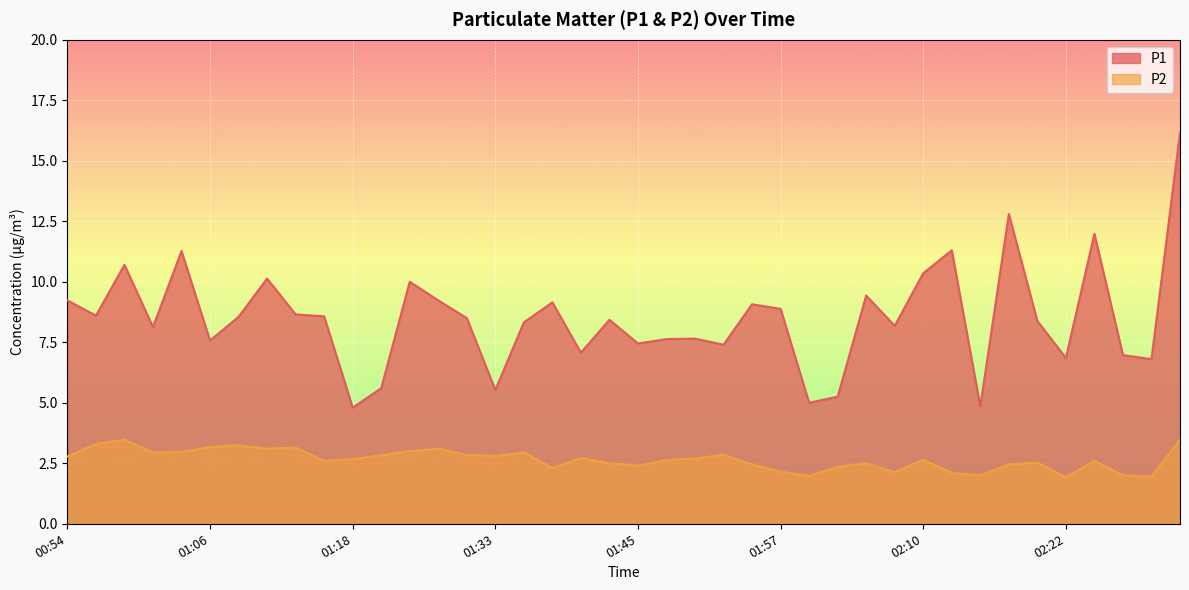

Reading left to right, list all the values displayed in this chart.

P1: 00:54=9.2	00:56=8.6	00:59=10.7	01:01=8.1	01:04=11.3	01:06=7.6	01:08=8.6	01:11=10.1	01:13=8.7	01:16=8.6	01:18=4.8	01:21=5.6	01:23=10.0	01:25=9.2	01:28=8.5	01:33=5.5	01:35=8.3	01:38=9.2	01:40=7.1	01:42=8.4	01:45=7.5	01:47=7.6	01:50=7.7	01:52=7.4	01:55=9.1	01:57=8.9	02:00=5.0	02:02=5.2	02:05=9.4	02:07=8.2	02:10=10.3	02:12=11.3	02:14=4.8	02:17=12.8	02:19=8.4	02:22=6.8	02:24=12.0	02:27=7.0	02:29=6.8	02:31=16.1
P2: 00:54=2.8	00:56=3.3	00:59=3.5	01:01=3.0	01:04=3.0	01:06=3.2	01:08=3.2	01:11=3.1	01:13=3.1	01:16=2.6	01:18=2.7	01:21=2.8	01:23=3.0	01:25=3.1	01:28=2.9	01:33=2.8	01:35=3.0	01:38=2.3	01:40=2.7	01:42=2.5	01:45=2.4	01:47=2.6	01:50=2.7	01:52=2.9	01:55=2.5	01:57=2.1	02:00=2.0	02:02=2.4	02:05=2.5	02:07=2.1	02:10=2.6	02:12=2.1	02:14=2.0	02:17=2.5	02:19=2.5	02:22=1.9	02:24=2.6	02:27=2.0	02:29=1.9	02:31=3.5